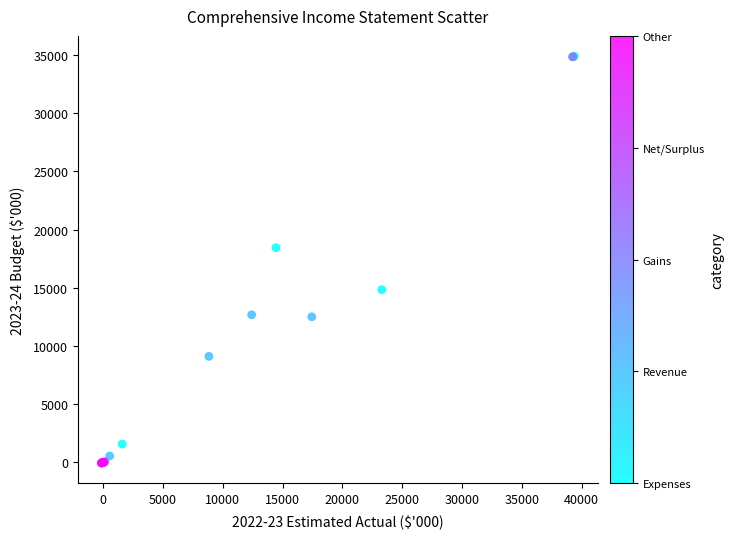

What Y value in the scatter plot is closest to 17422?

18446